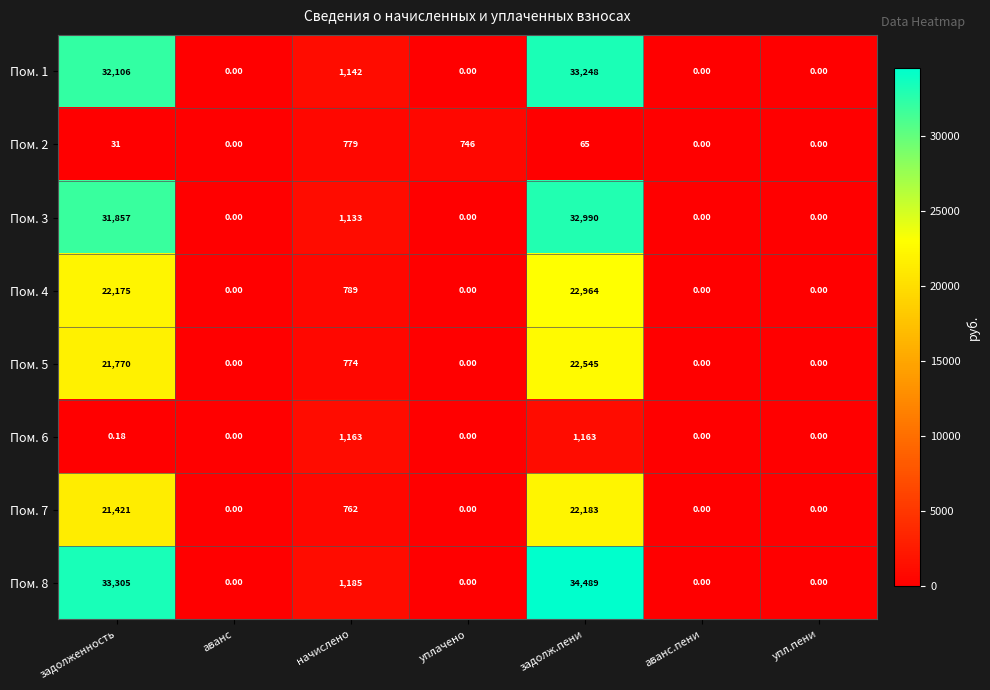

Count the number of categories in the chart.

7